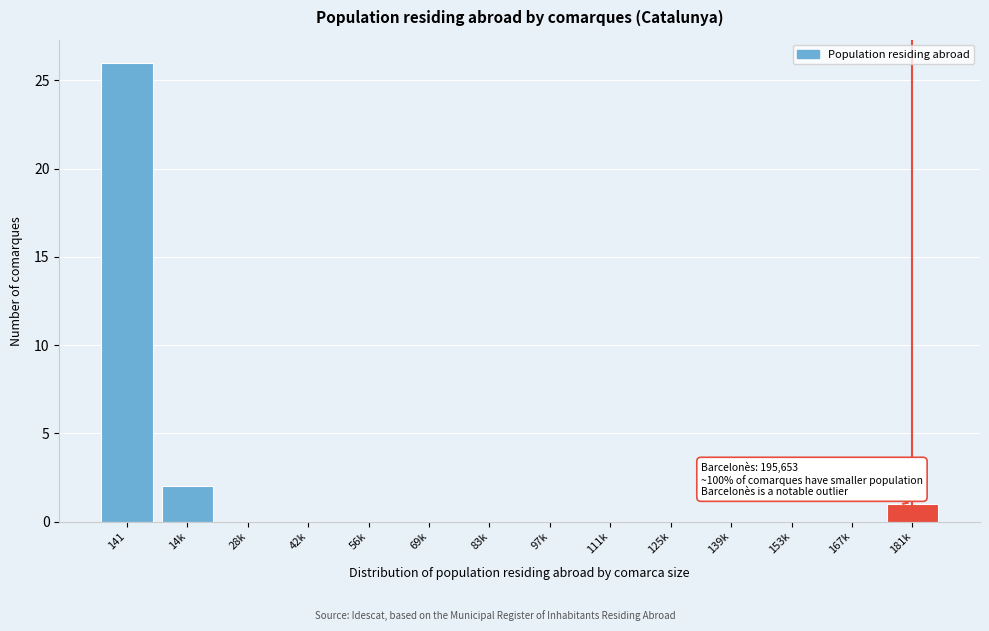

Reading left to right, what are all the values shown in this chart?

141=26	14k=2	28k=0	42k=0	56k=0	69k=0	83k=0	97k=0	111k=0	125k=0	139k=0	153k=0	167k=0	181k=1